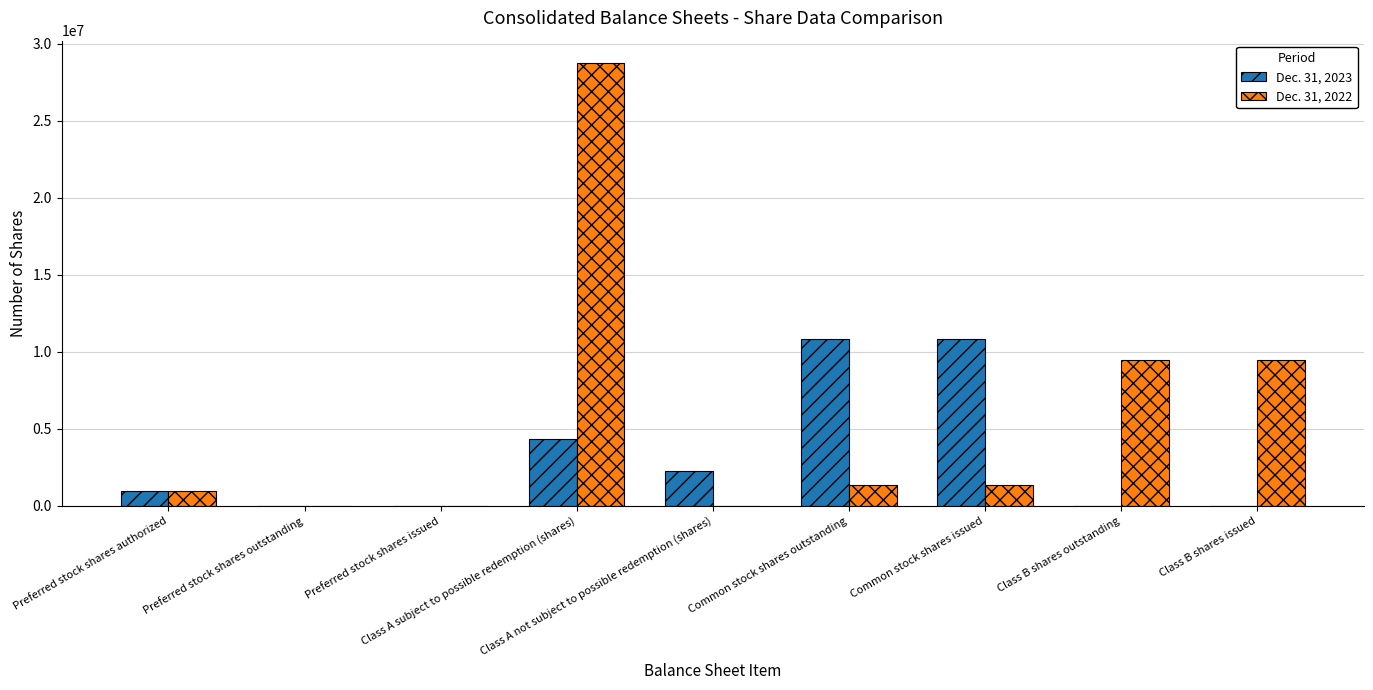

What is the maximum value shown in the chart?

28750000